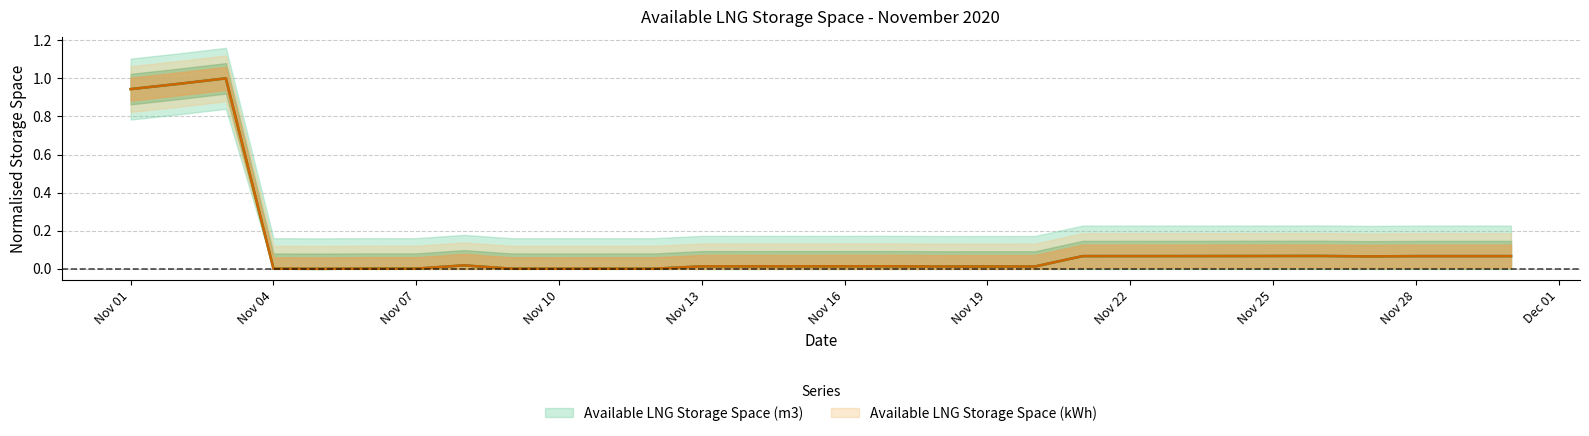

Is this an area chart (filled region under the line)?

No